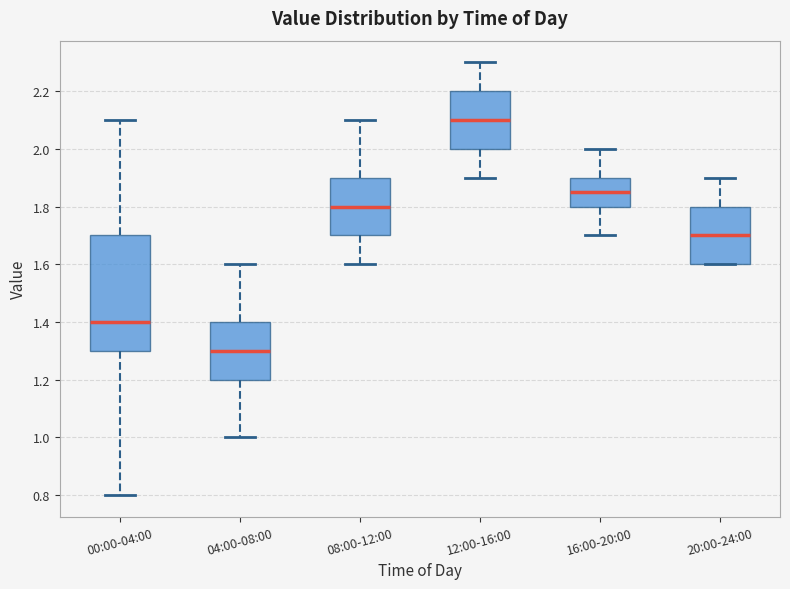

Which box has the lowest median line?

04:00-08:00